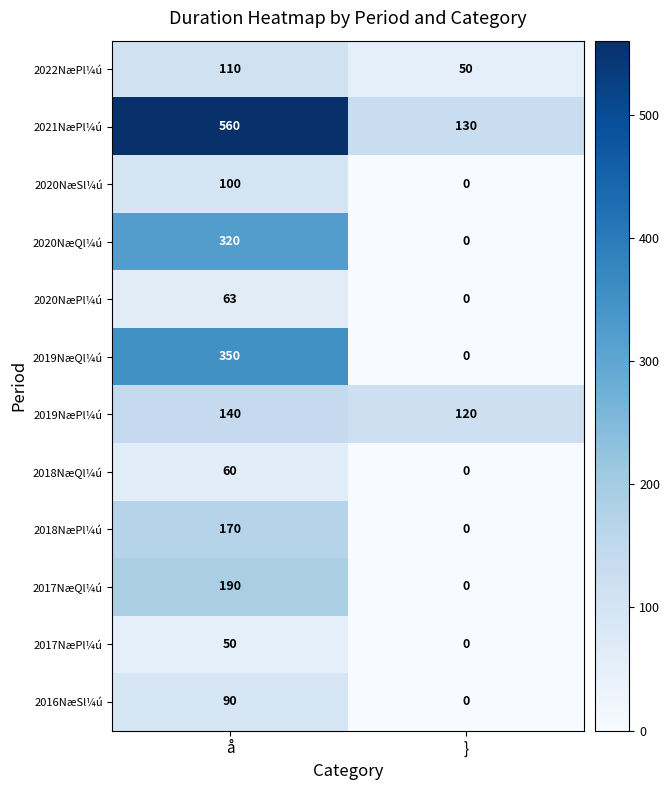

Which series has the largest total across all categories?

2021NæPl¼ú